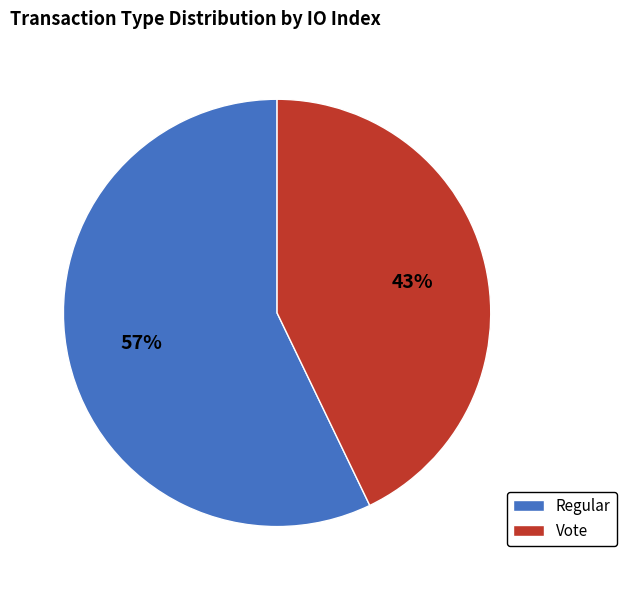

To the nearest percent, what is the difference between the Regular and Vote slice percentages?

14%